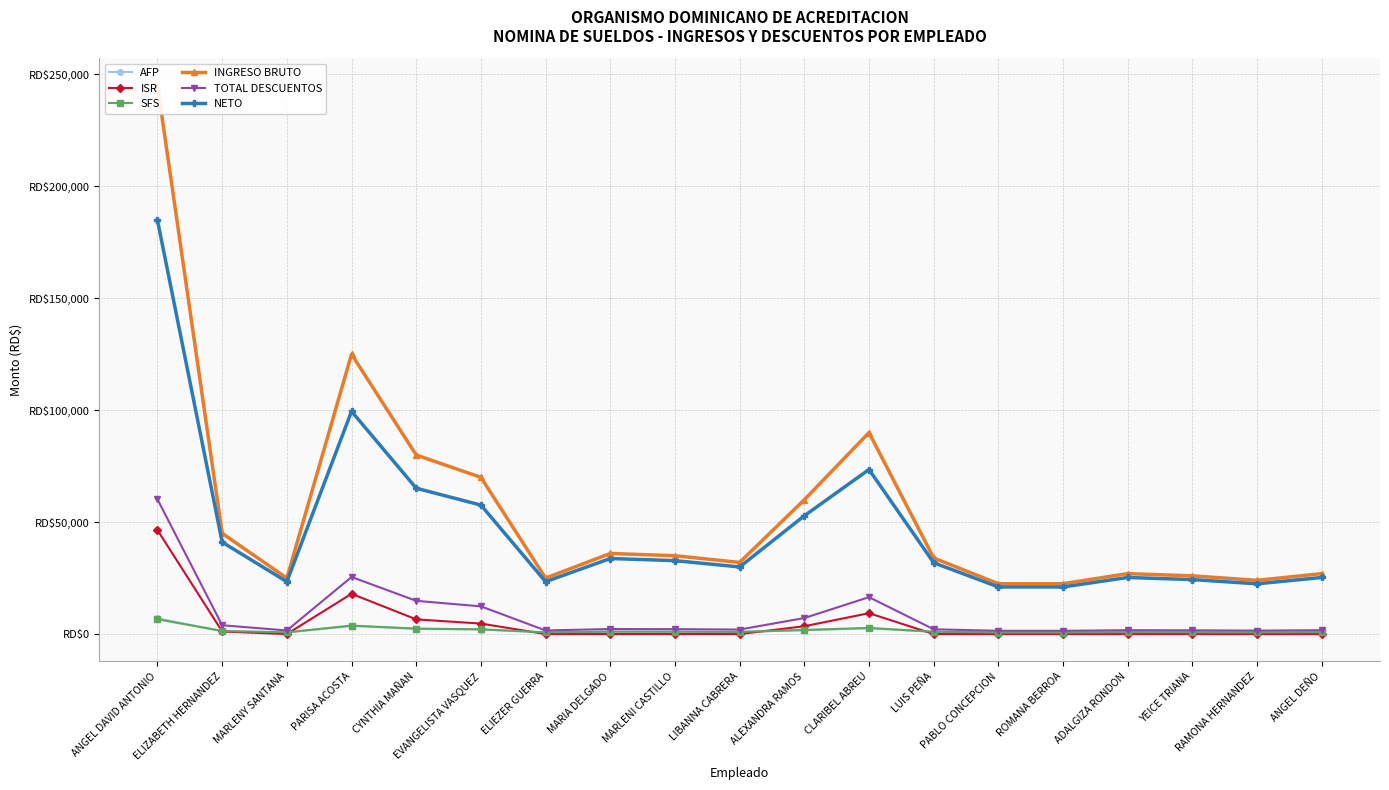

Where is the first local maximum for ISR?

PARISA ACOSTA